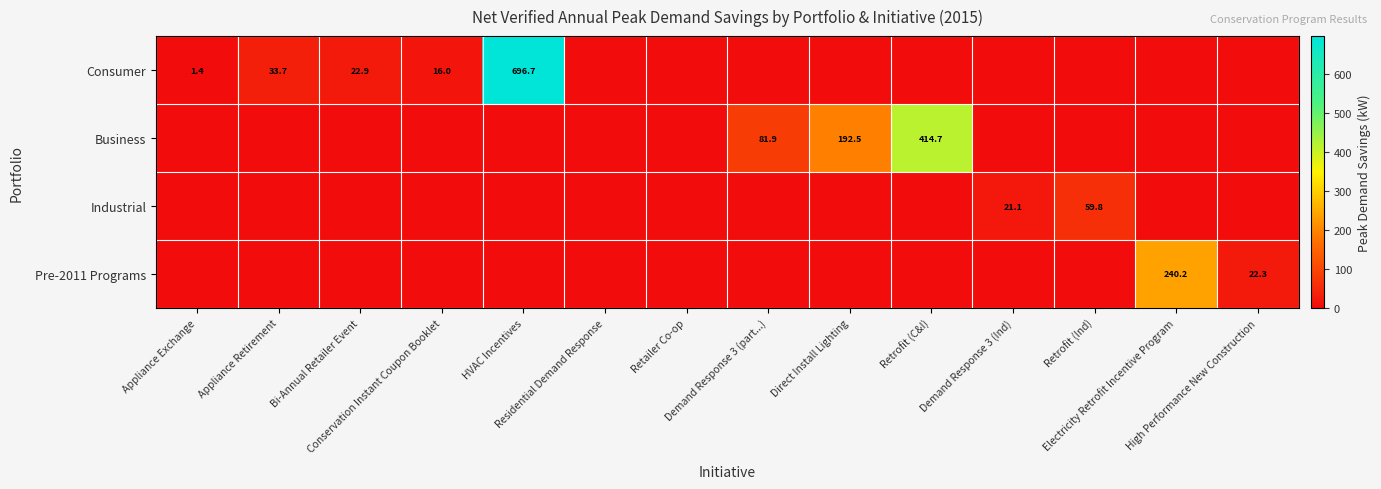

List the series in order of their peak value, lowest first.

Industrial, Pre-2011 Programs, Business, Consumer